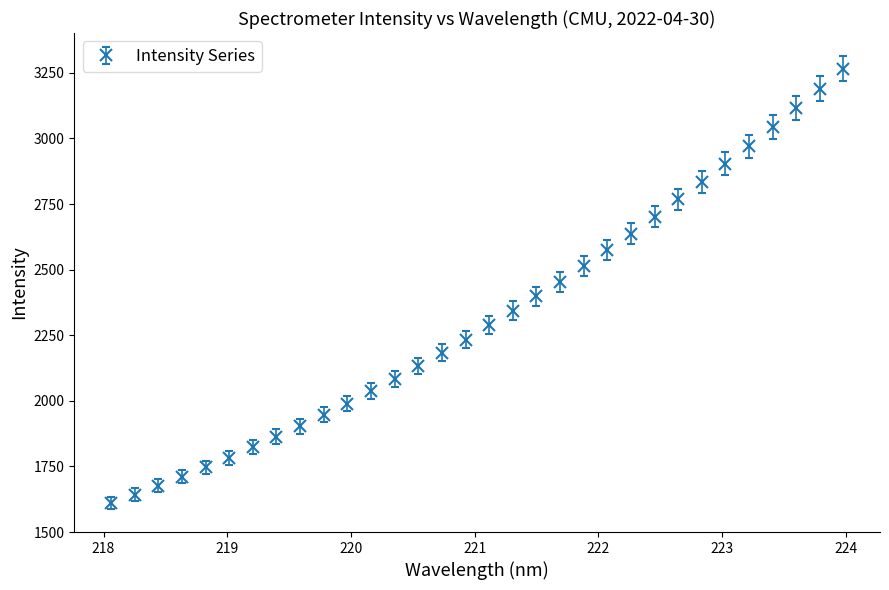

What is the sum of all values?

74368.2